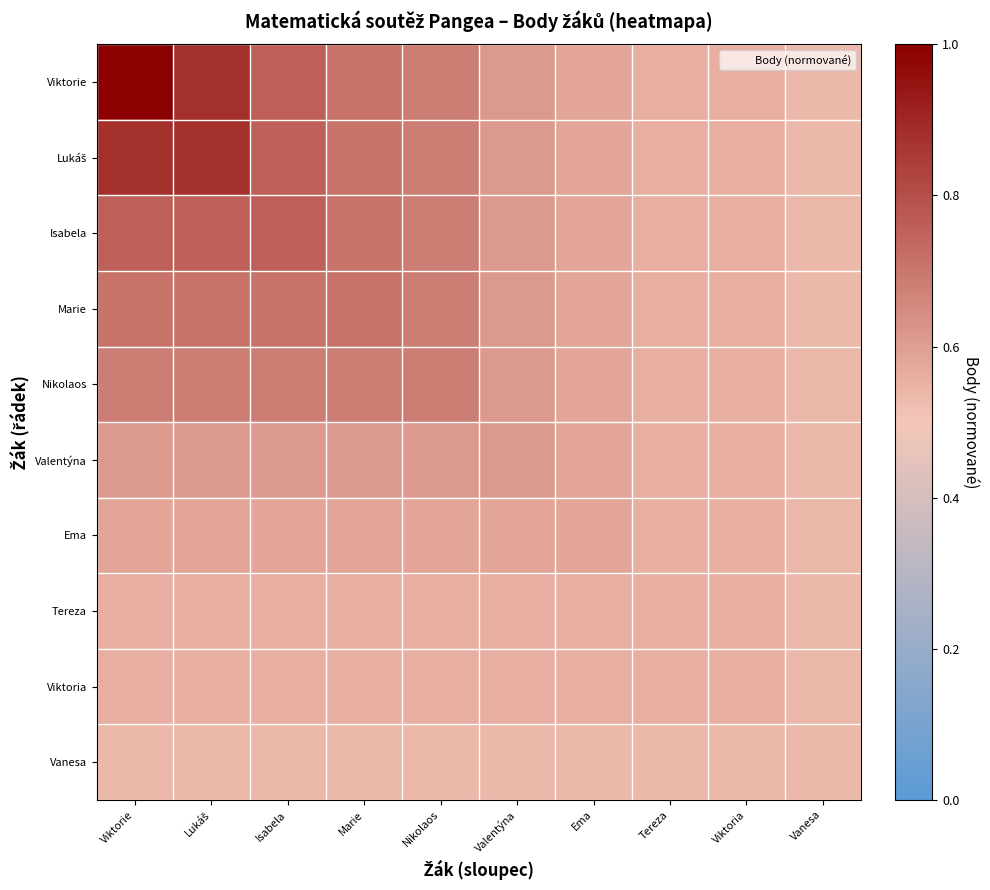

Which label corresponds to the largest value in the chart?

Viktorie